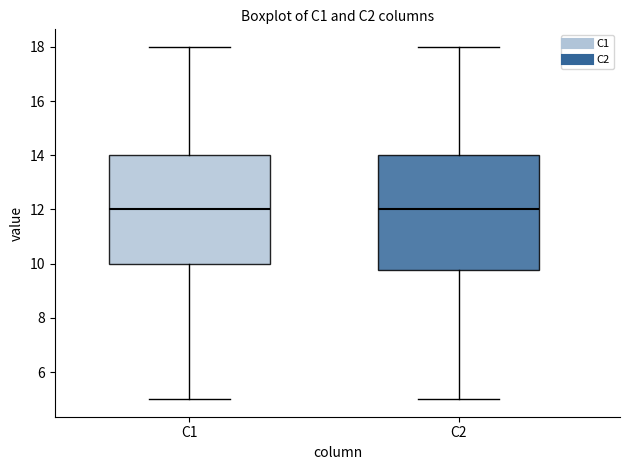

Reading left to right, transcribe this box plot: for each box, give where its median line is, the range the box spans, and where its two whiskers end, as read against the y-axis. The values are not printed on the chart, so give them approximately, as read against the axis.

C1: median 12.0, box 10.0 to 14.0, whiskers 5.0 to 18.0
C2: median 12.0, box 9.8 to 14.0, whiskers 5.0 to 18.0